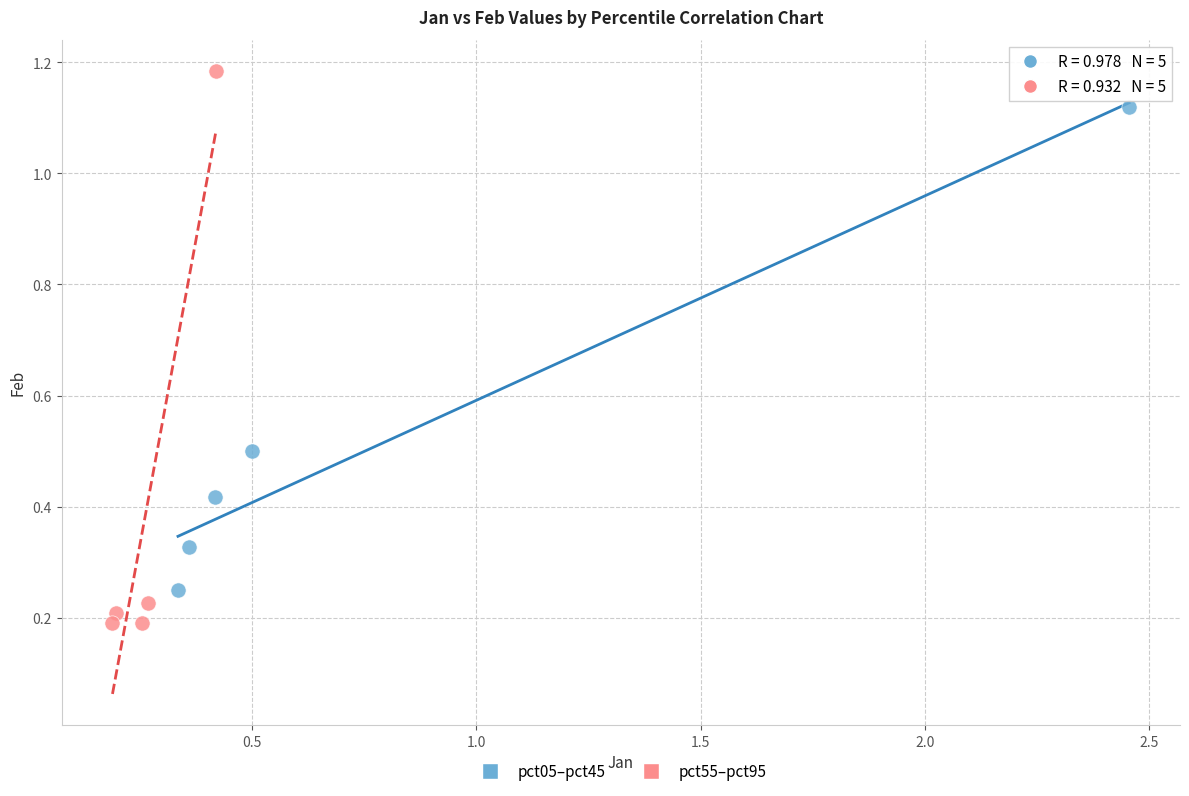

Which series contains the highest Y value?

pct55–pct95